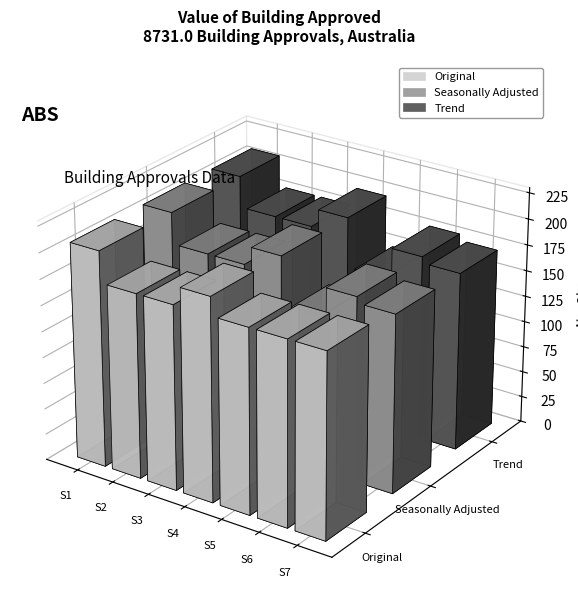

How many bars are there in total?

21